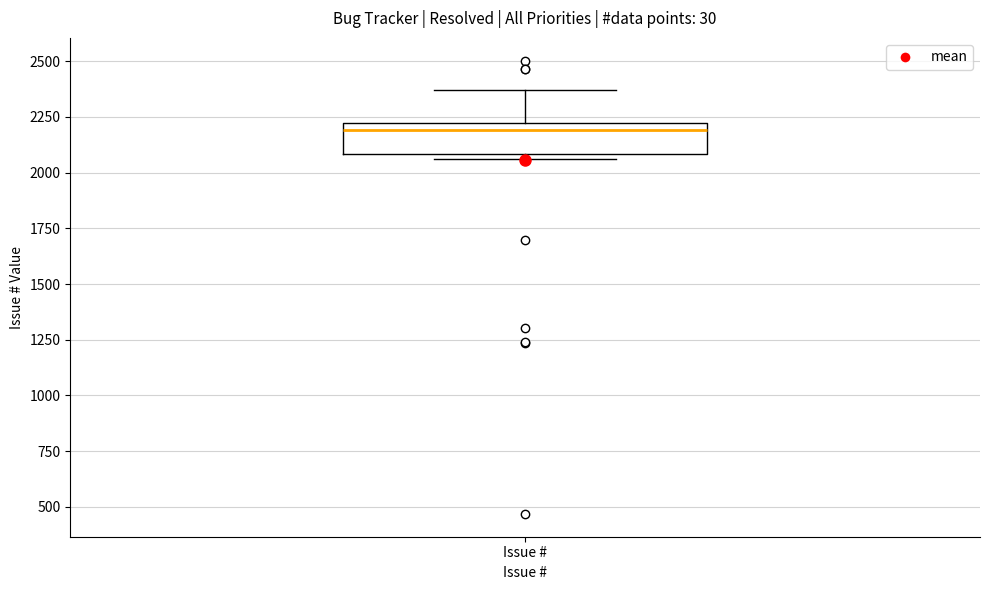

Read this box plot against the y-axis: the position of the median line, the range covered by the box, and the ends of both whiskers. The values are not printed on the chart, so give them approximately, as read against the axis.

median 2200 (just below the box's upper edge), box 2100 to 2200, whiskers 2050 to 2350